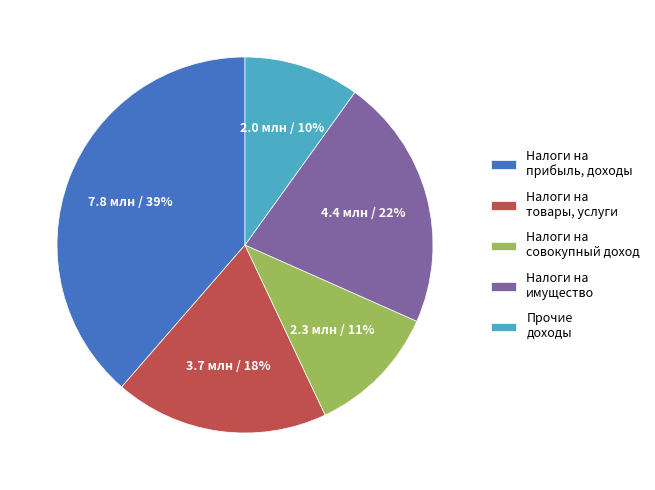

Do Налоги на совокупный доход and Прочие доходы together represent more than half of the pie?

No